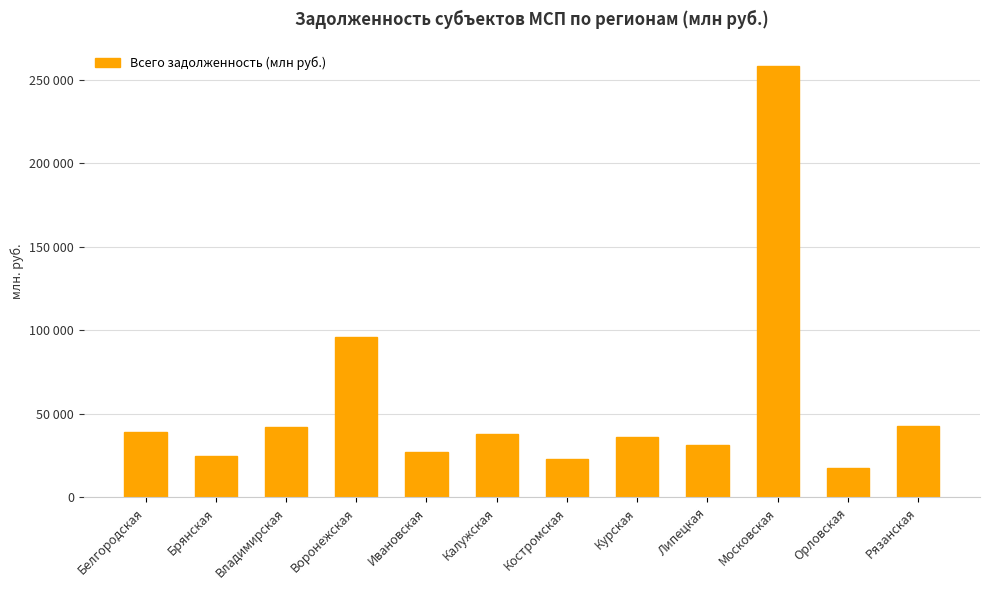

Rank the categories by value from lowest to highest.

Орловская, Костромская, Брянская, Ивановская, Липецкая, Курская, Калужская, Белгородская, Владимирская, Рязанская, Воронежская, Московская